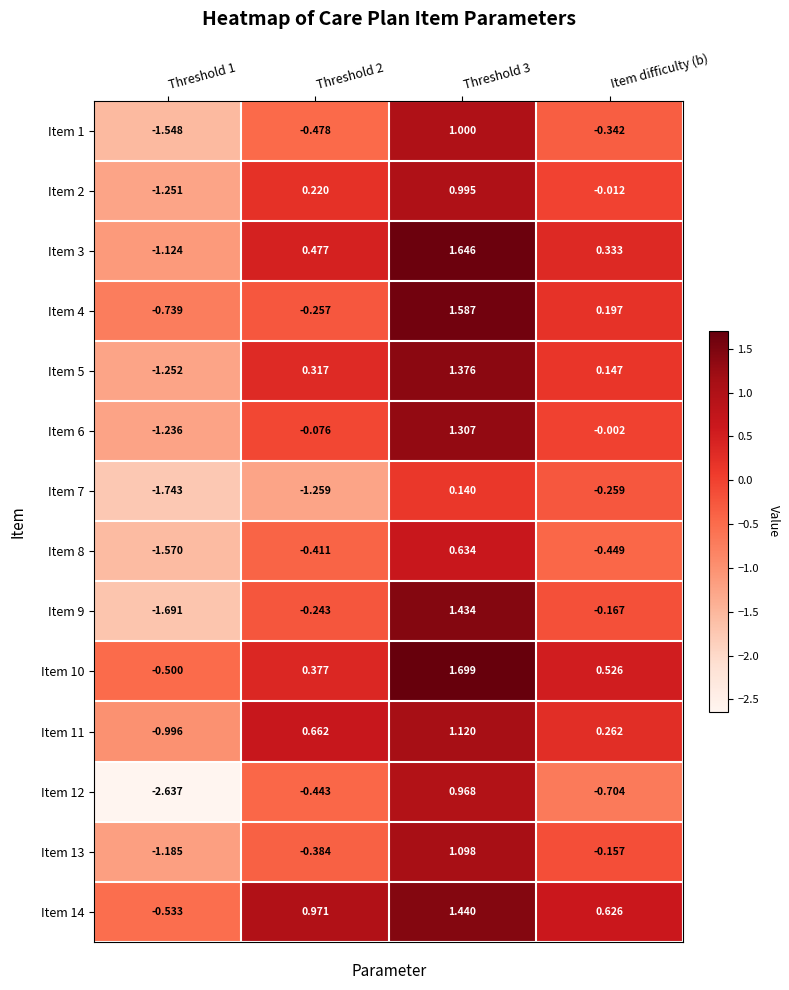

Is the value of Item 2 at Item difficulty (b) greater than the value of Item 8 at Item difficulty (b)?

Yes